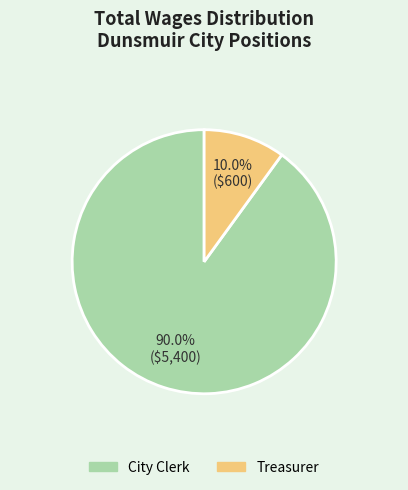

What is the smallest slice in the pie chart?

Treasurer